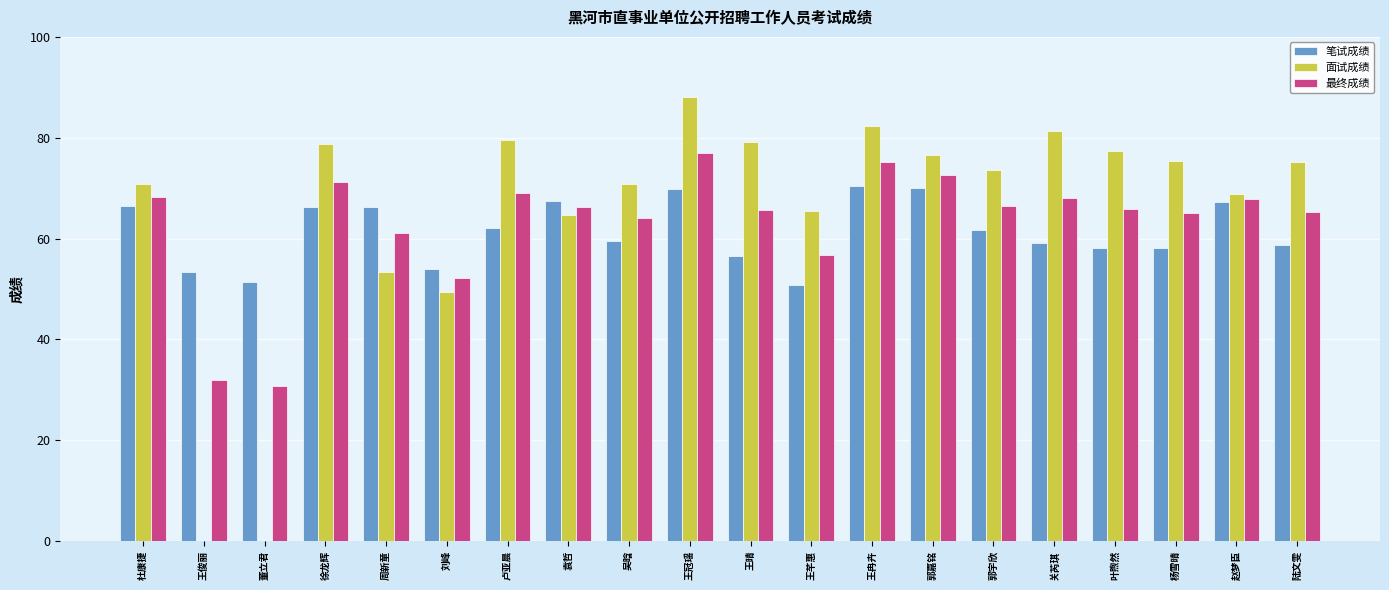

What is the difference between the 最终成绩 values at 吴晗 and 郭宇欣?

2.5